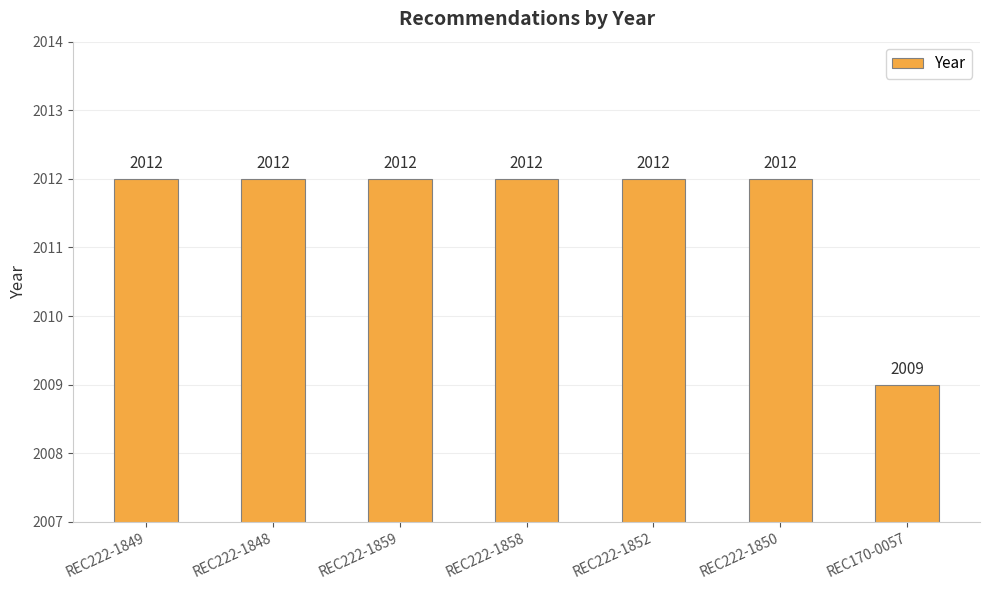

What is the difference between the values at REC170-0057 and REC222-1848?

3